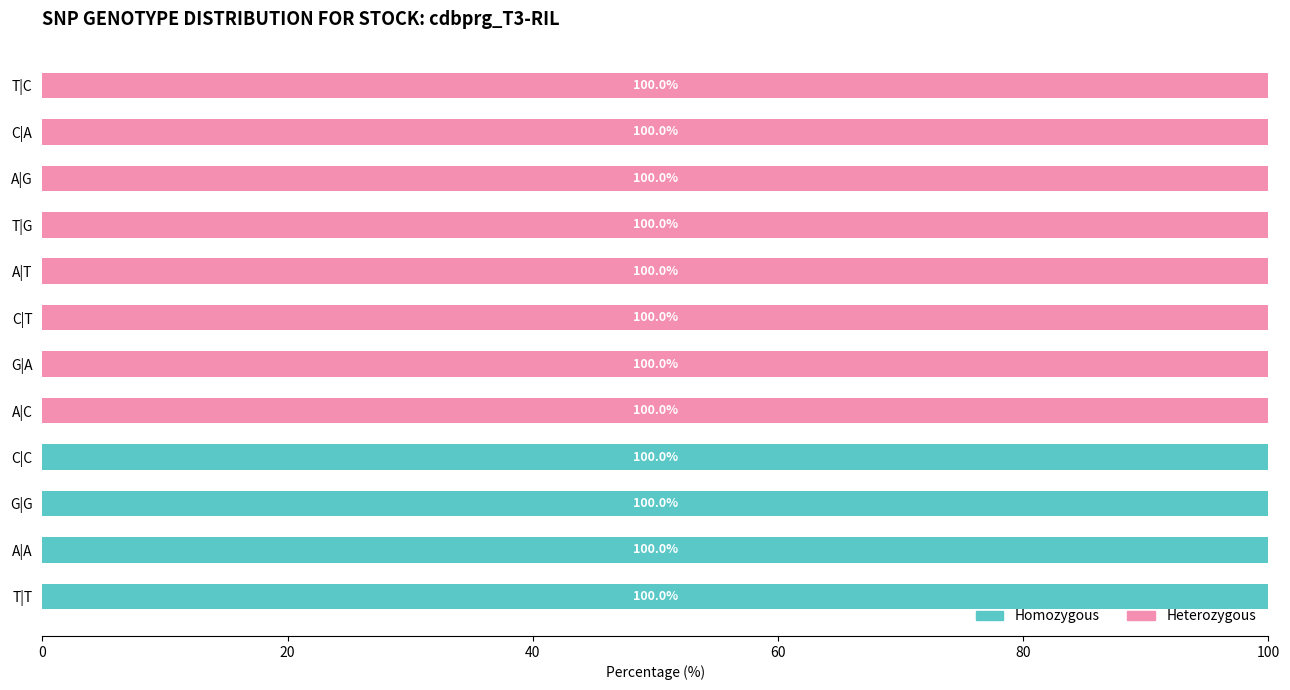

How many Homozygous values are between 0 and 100?

12